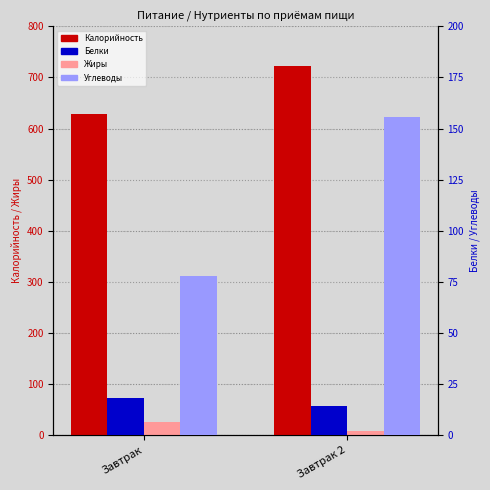

At how many categories does at least one series exceed 489?

2